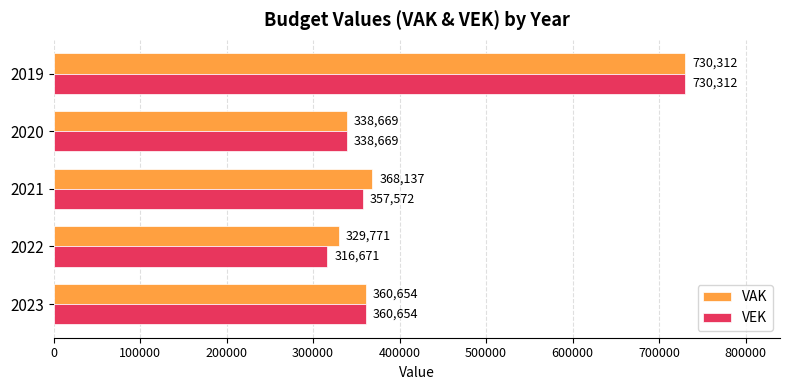

The value of VEK at 2021 is 506465. True or false?

False